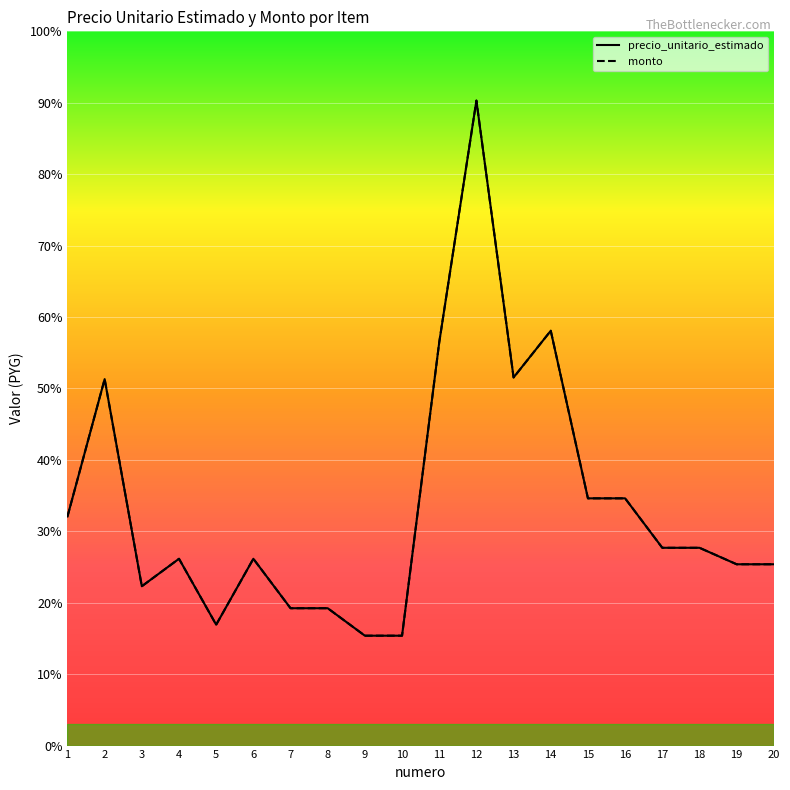

What is the value of the precio_unitario_estimado point at the 17th from the left?

36000